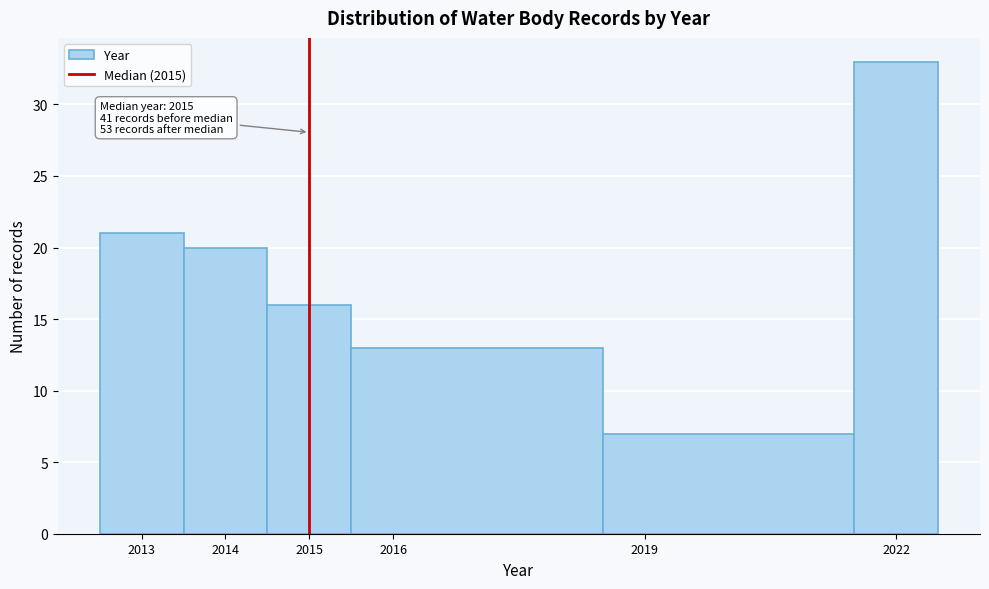

Which range on the x-axis has the tallest bar?

2021.5 to 2022.5